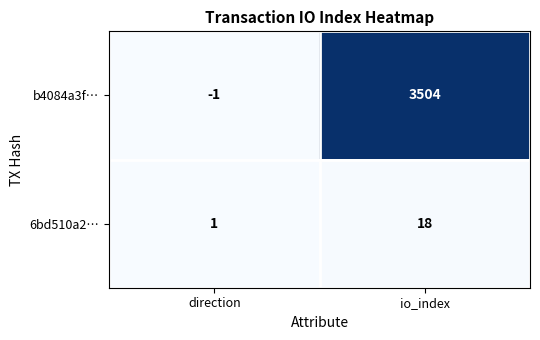

Is it true that 6bd510a2… equals 1 at direction?

True